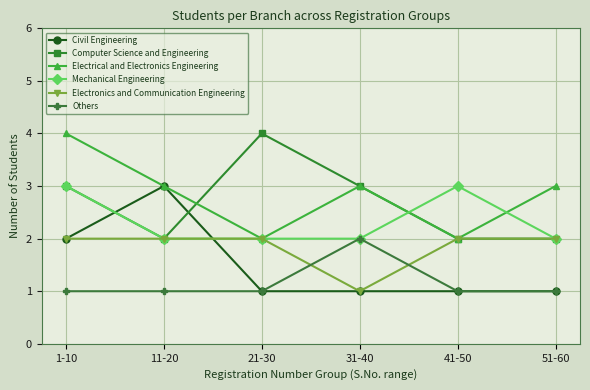

Count the number of data series in this chart.

6